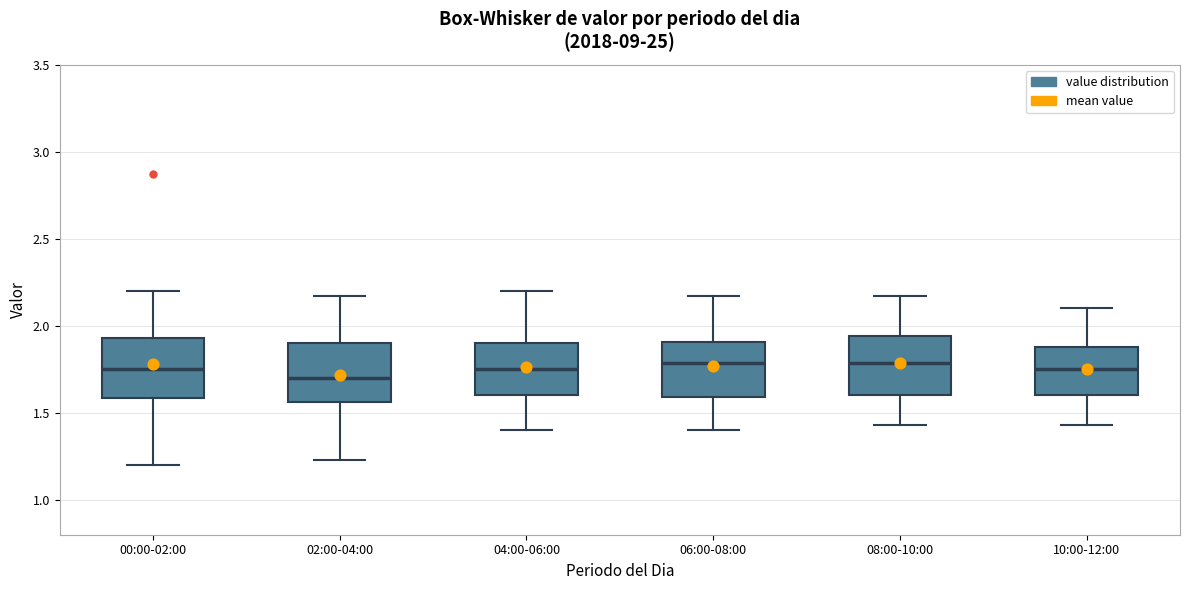

Reading left to right, transcribe this box plot: for each box, give where its median line is, the range the box spans, and where its two whiskers end, as read against the y-axis. The values are not printed on the chart, so give them approximately, as read against the axis.

00:00-02:00: median 1.75, box 1.60 to 1.95, whiskers 1.20 to 2.20
02:00-04:00: median 1.70, box 1.55 to 1.90, whiskers 1.25 to 2.15
04:00-06:00: median 1.75, box 1.60 to 1.90, whiskers 1.40 to 2.20
06:00-08:00: median 1.80, box 1.60 to 1.90, whiskers 1.40 to 2.15
08:00-10:00: median 1.80, box 1.60 to 1.95, whiskers 1.45 to 2.15
10:00-12:00: median 1.75, box 1.60 to 1.90, whiskers 1.45 to 2.10